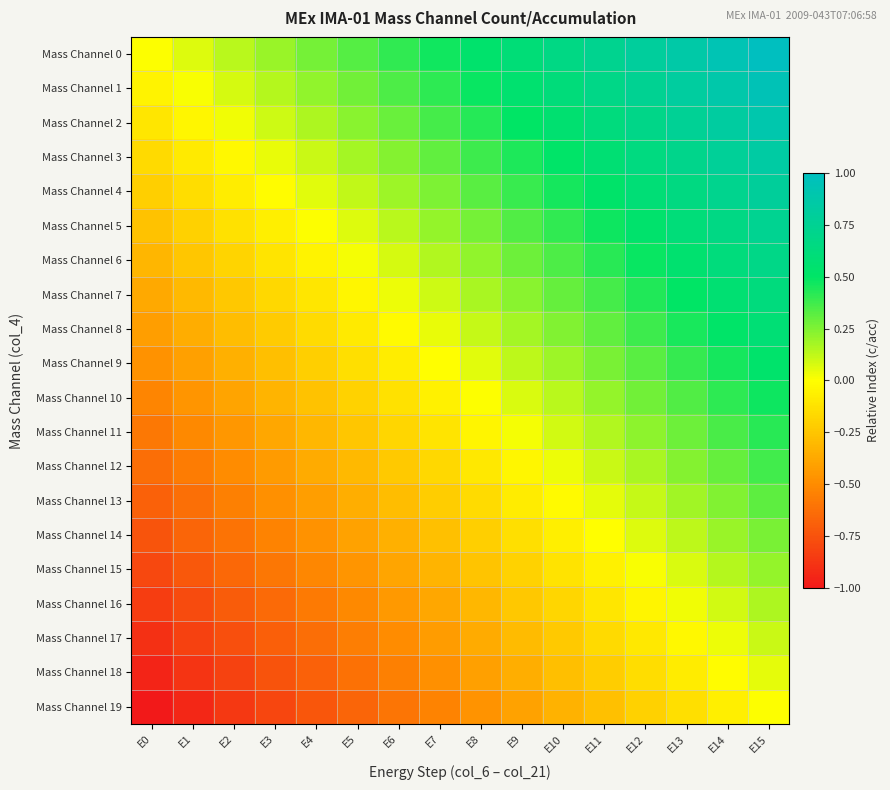

At E1, list the series in order from largest to smallest.

Mass Channel 0, Mass Channel 1, Mass Channel 2, Mass Channel 3, Mass Channel 4, Mass Channel 5, Mass Channel 6, Mass Channel 7, Mass Channel 8, Mass Channel 9, Mass Channel 10, Mass Channel 11, Mass Channel 12, Mass Channel 13, Mass Channel 14, Mass Channel 15, Mass Channel 16, Mass Channel 17, Mass Channel 18, Mass Channel 19